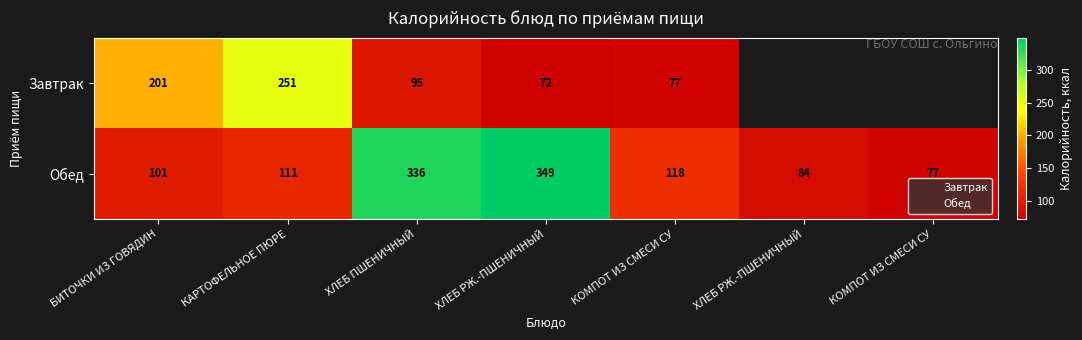

The Обед series shows 154.1 at КОМПОТ ИЗ СМЕСИ СУ. True or false?

False